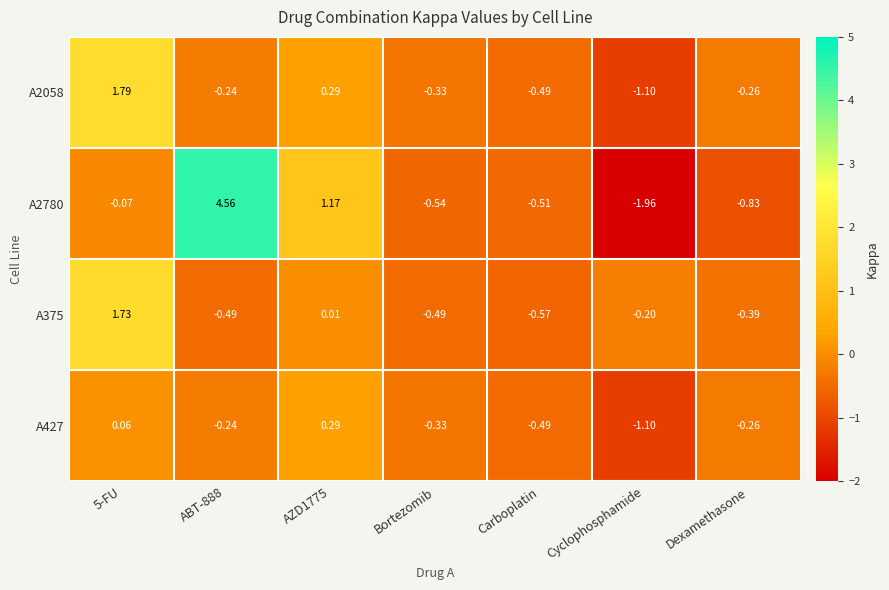

Which series changed the most between 5-FU and Bortezomib?

A375